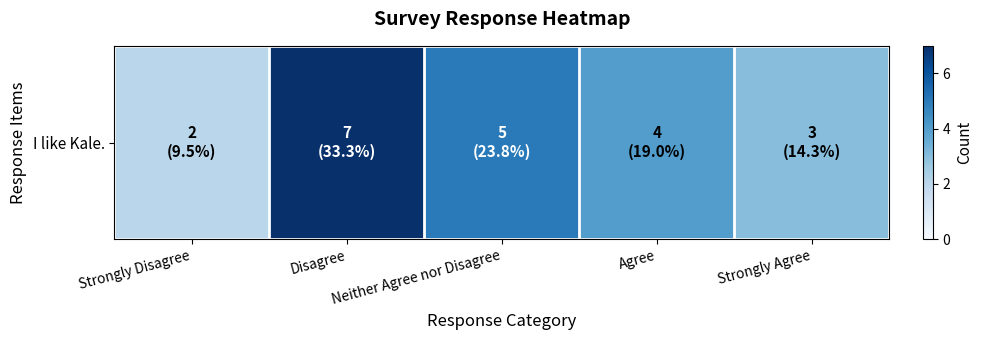

What is the minimum value shown in the chart?

2